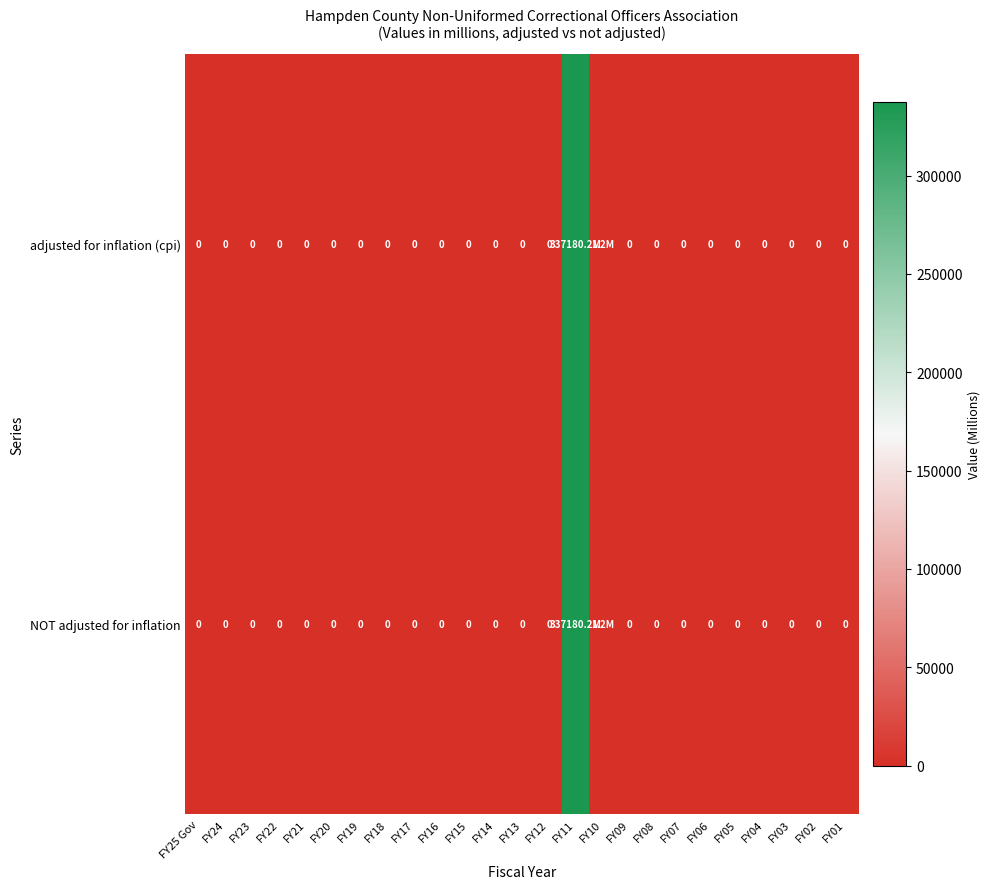

The value of row_0 at FY01 is -130380.5. True or false?

False